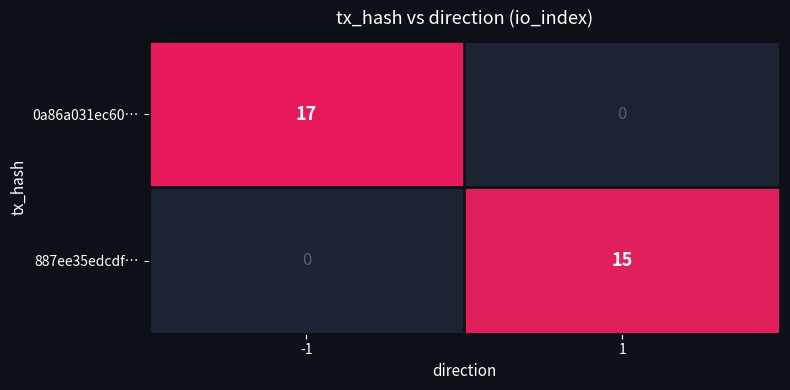

The 0a86a031ec60… series shows 3 at -1. True or false?

False